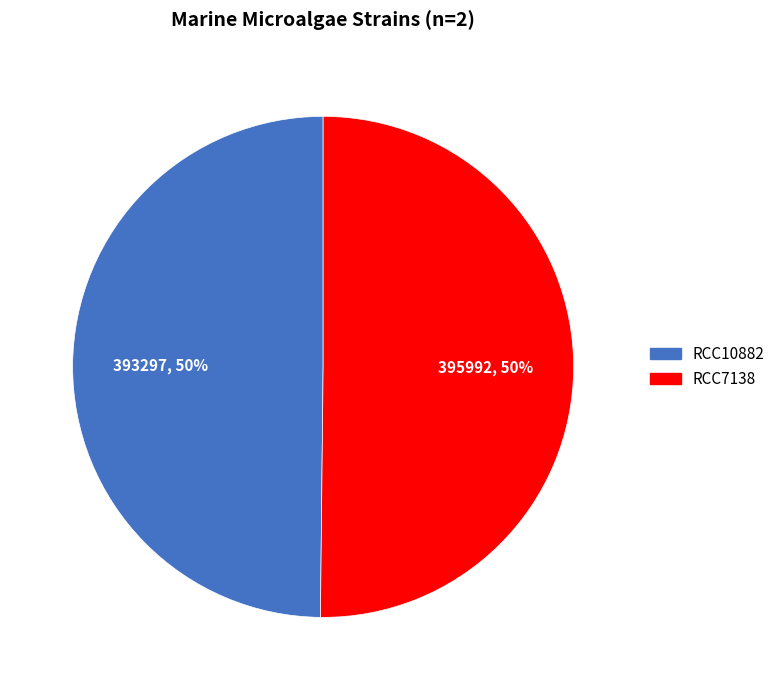

Is it true that RCC7138 is 44% of the pie?

False